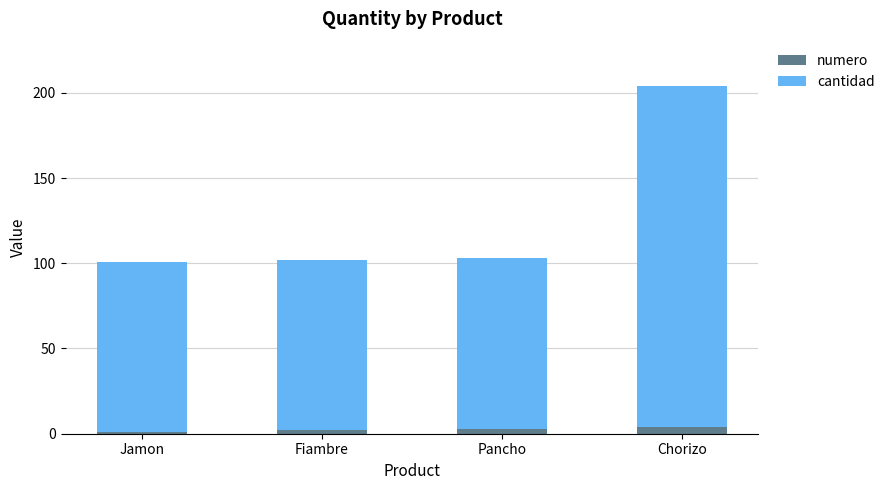

How many distinct data groups are displayed?

2